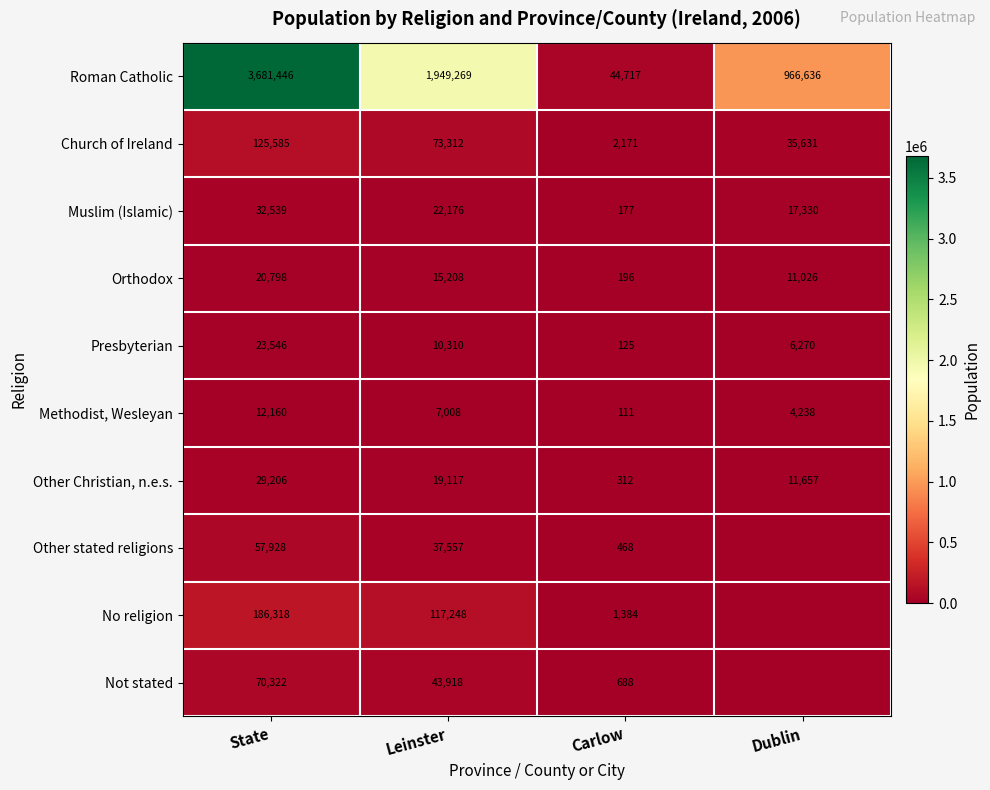

Where does the Presbyterian series first go above 10310?

State